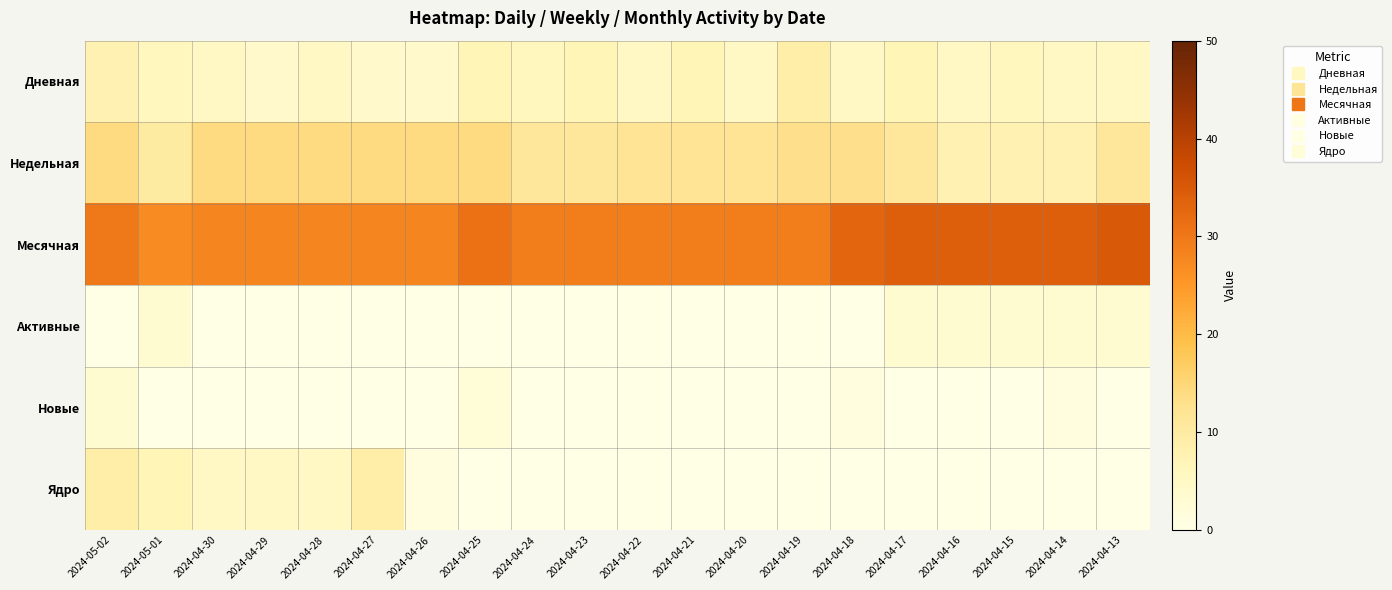

What is the total value across all series at 2024-04-30?

52